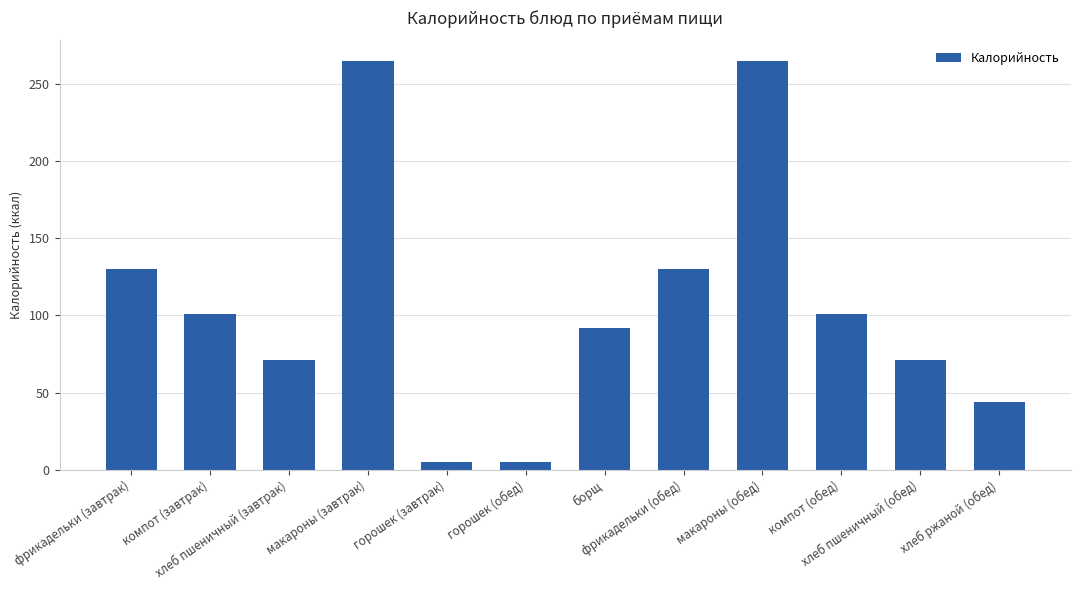

How many distinct data groups are displayed?

1